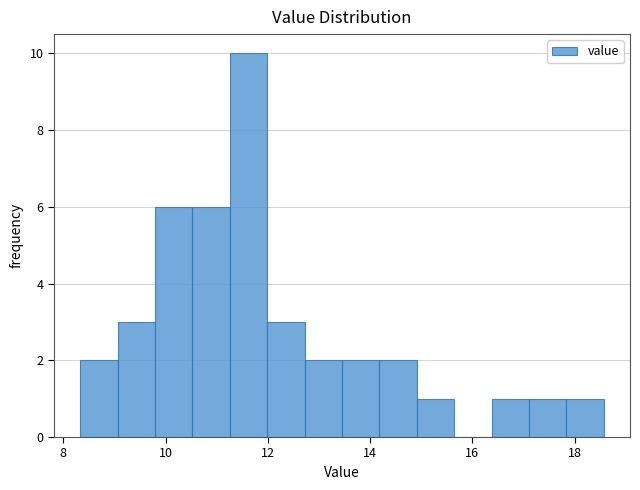

Read against the x-axis, roughly where is the centre of the tallest bar?

11.6